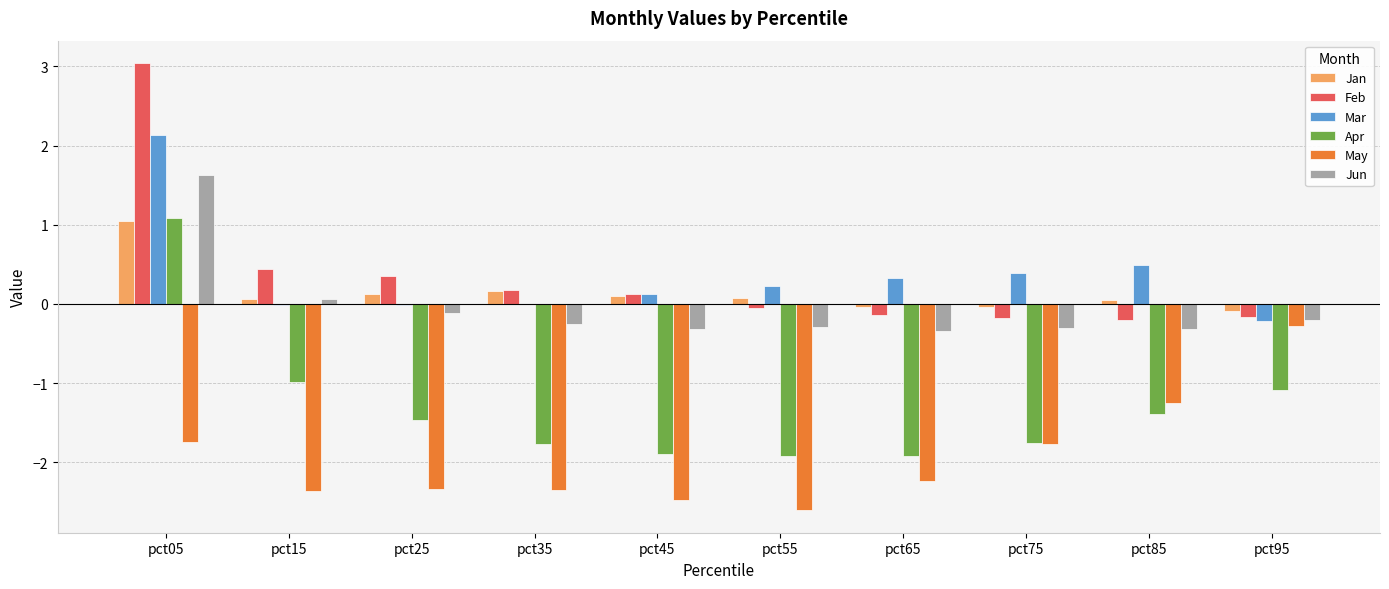

How many May values are between -2 and -1?

3